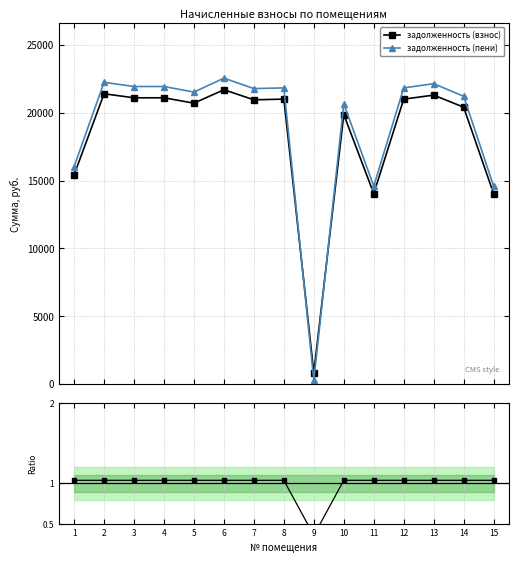

How many data points in задолженность (пени) are above 21784?

8